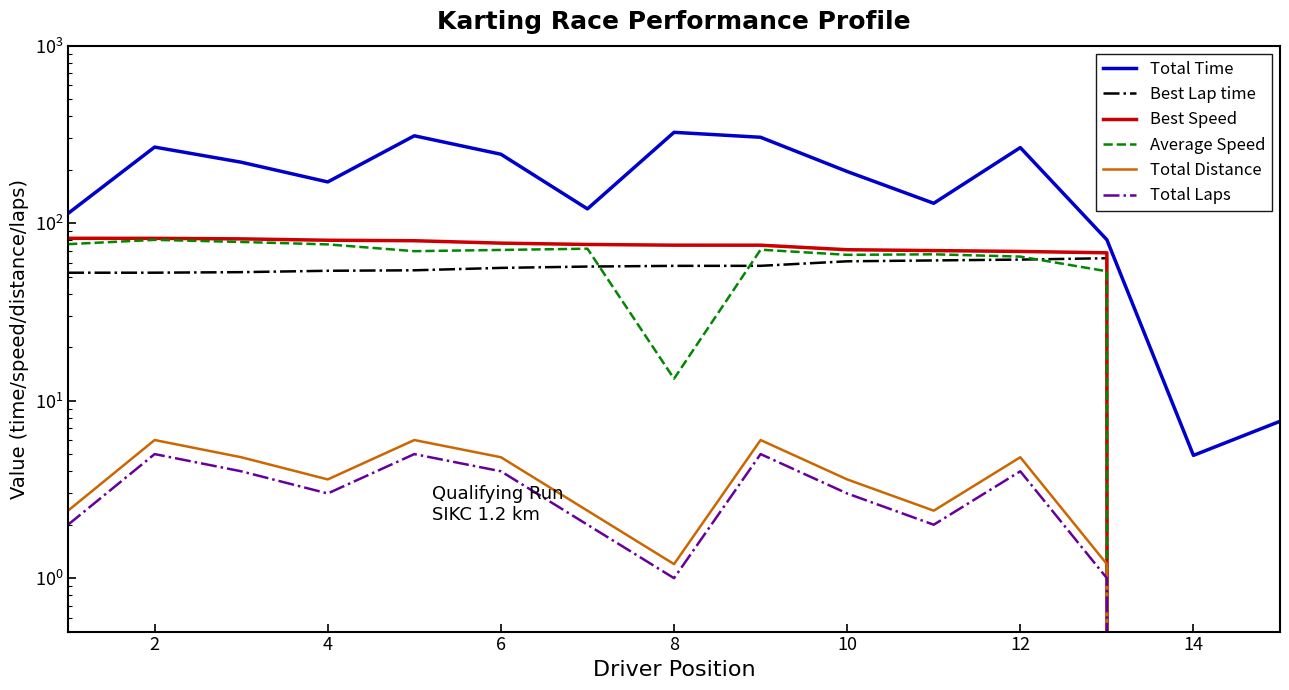

True or false: Average Speed and Best Speed intersect in this chart.

False